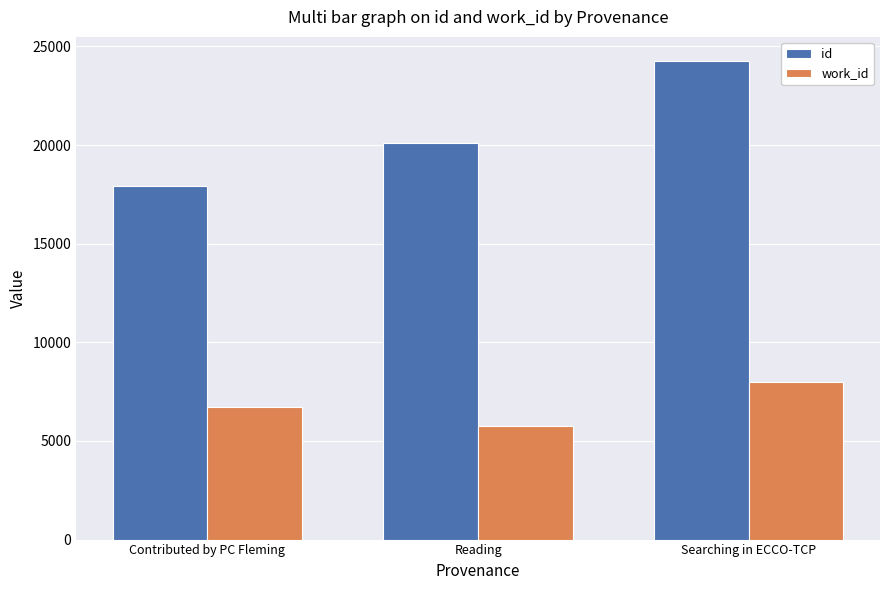

Rank the series by their maximum value, from highest to lowest.

id, work_id